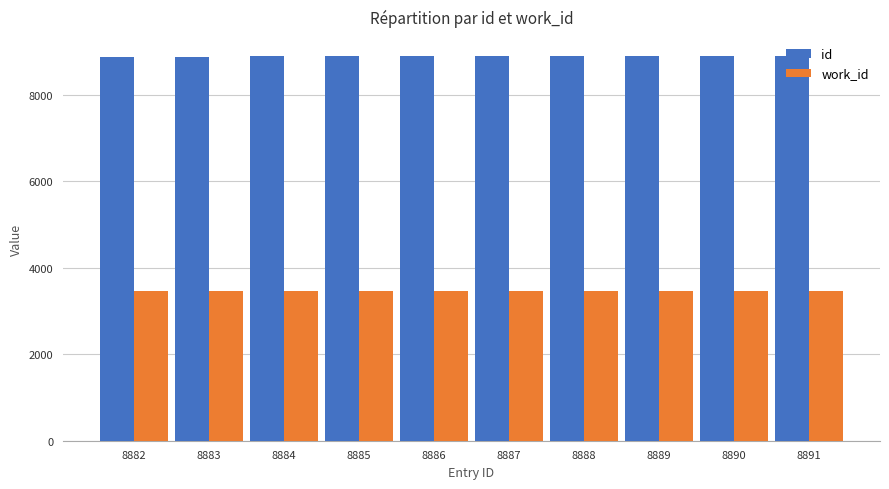

The work_id series shows 1345 at 8888. True or false?

False